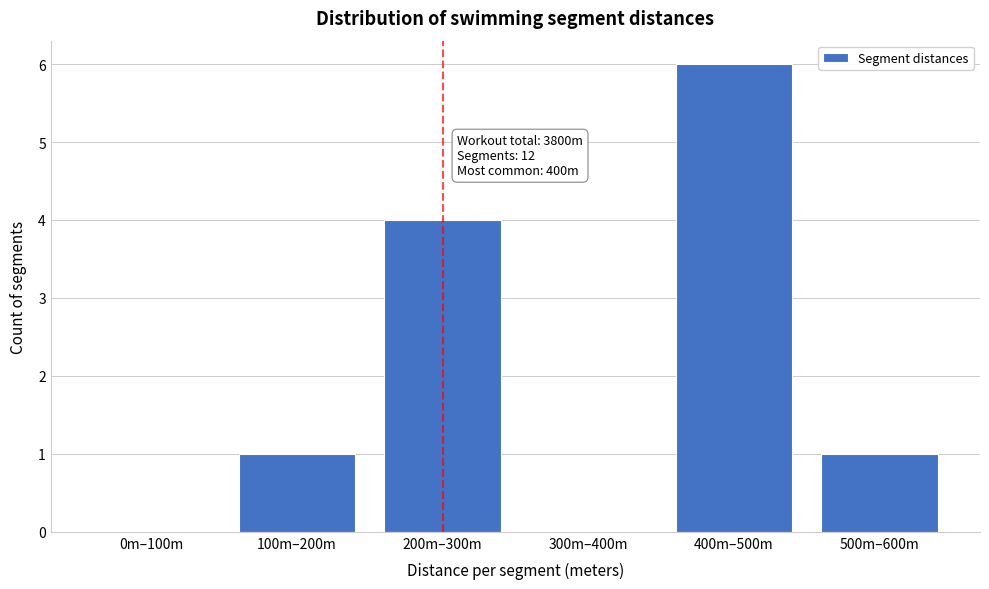

Reading right to left, what are all the values shown in this chart?

500m–600m=1	400m–500m=6	300m–400m=0	200m–300m=4	100m–200m=1	0m–100m=0